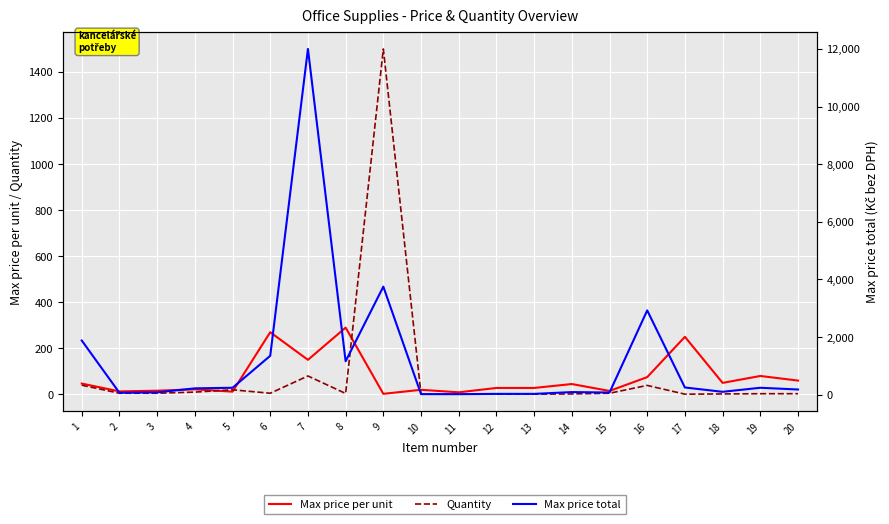

Rank the series at 16 from lowest to highest value.

Quantity, Max price per unit, Max price total